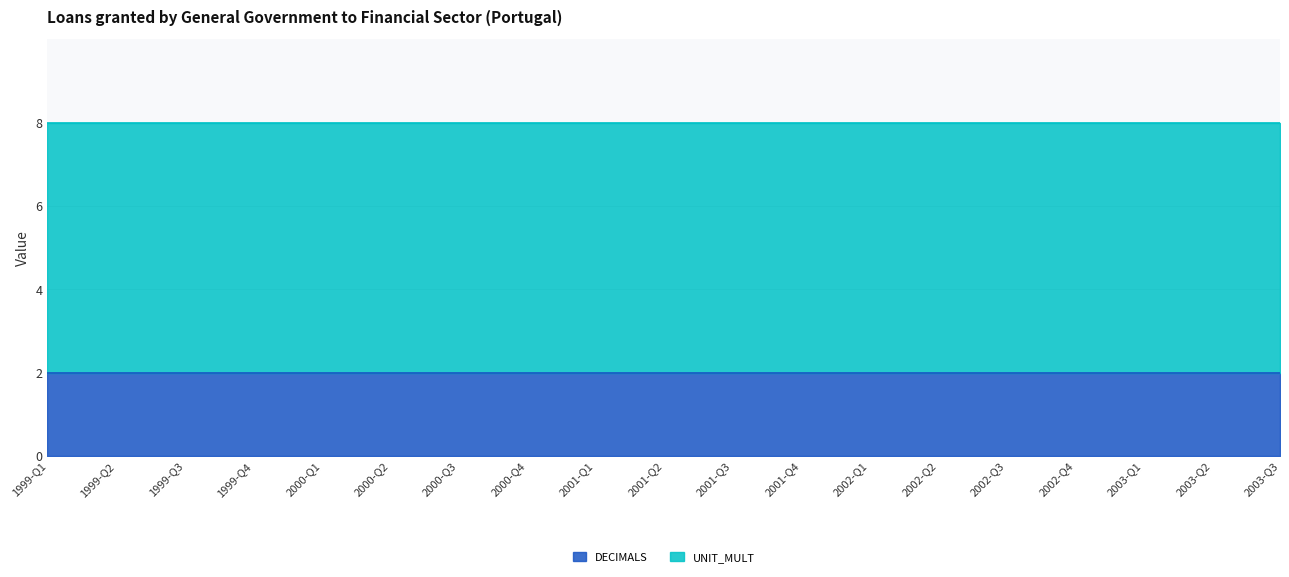

What is the label of the 3rd point from the left?

1999-Q3